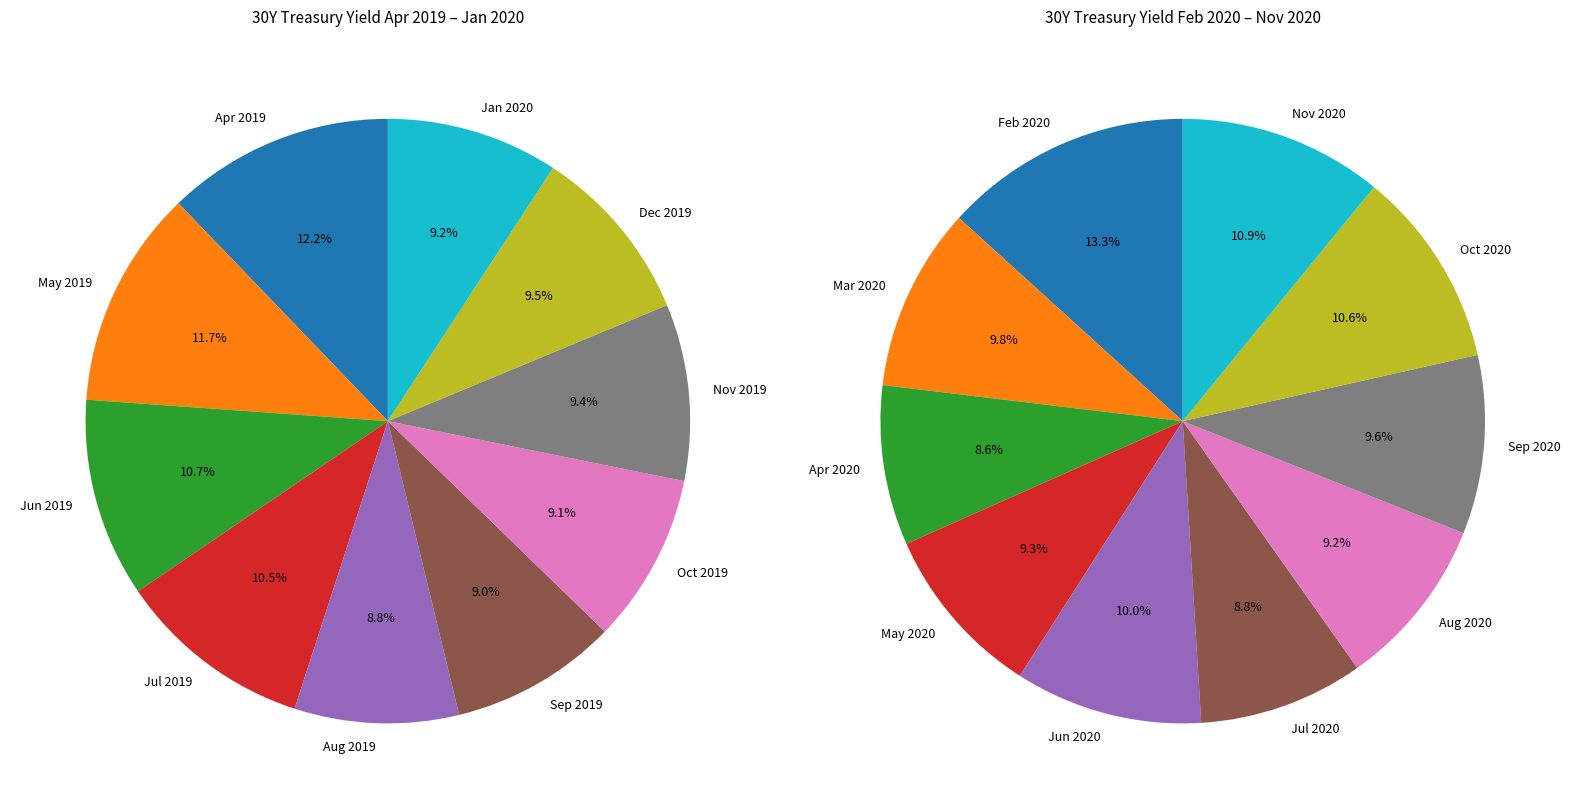

What is the ratio of the value at Oct 2019 to the value at Dec 2019?

1.0